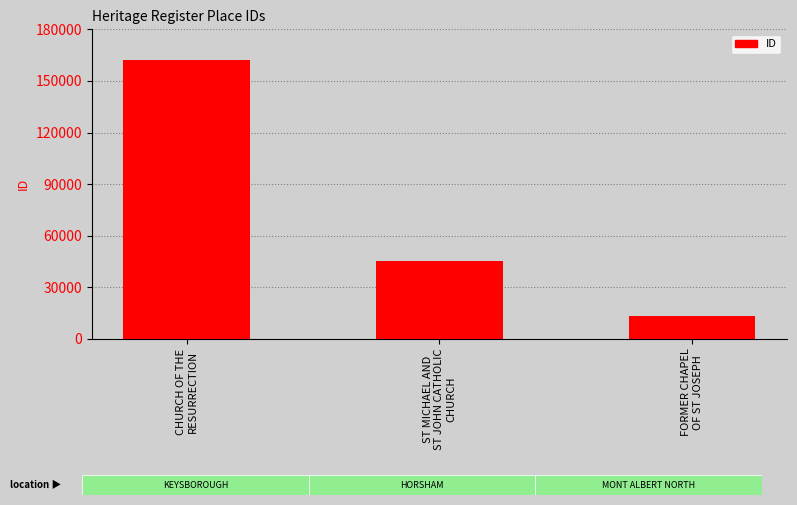

Is it true that the value at CHURCH OF THE
RESURRECTION is 162358?

True